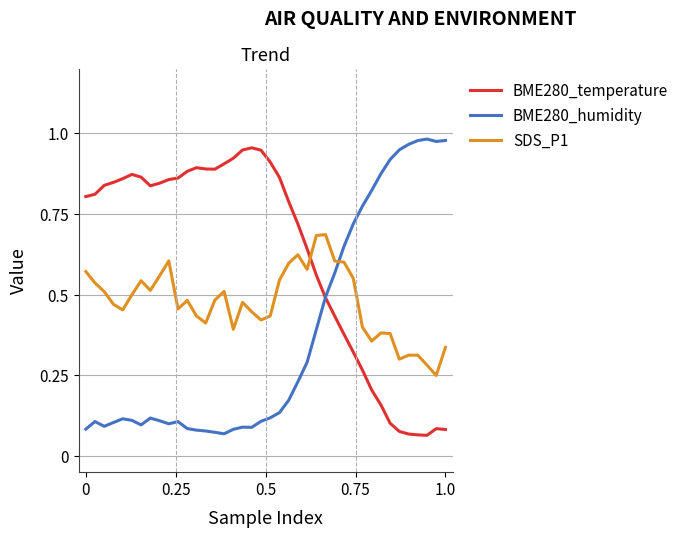

List the series in order of their overall mean, lowest first.

BME280_humidity, SDS_P1, BME280_temperature